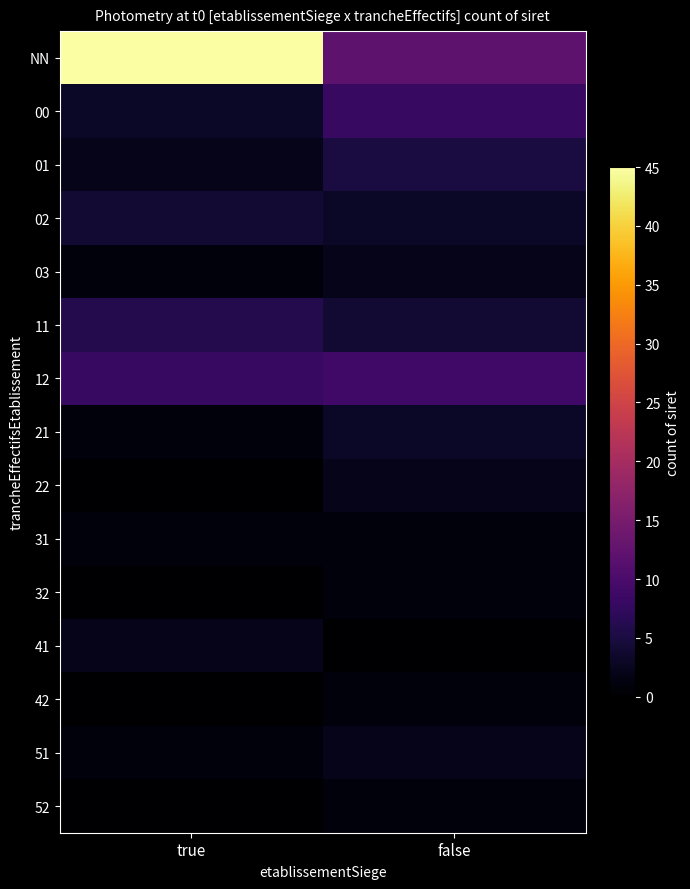

At true, list the series in order from smallest to largest.

22, 32, 42, 52, 03, 21, 31, 51, 01, 41, 00, 02, 11, 12, NN